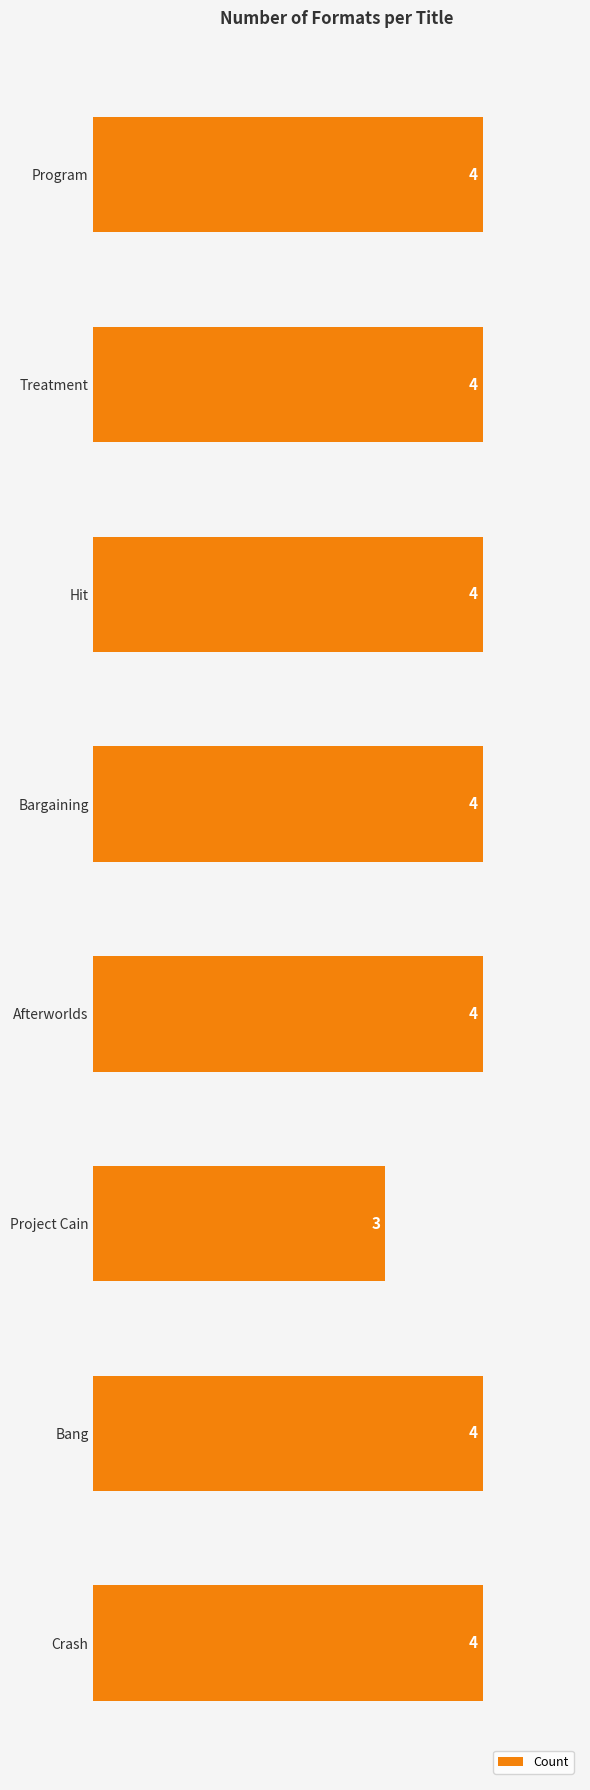

What is the smallest value displayed?

3